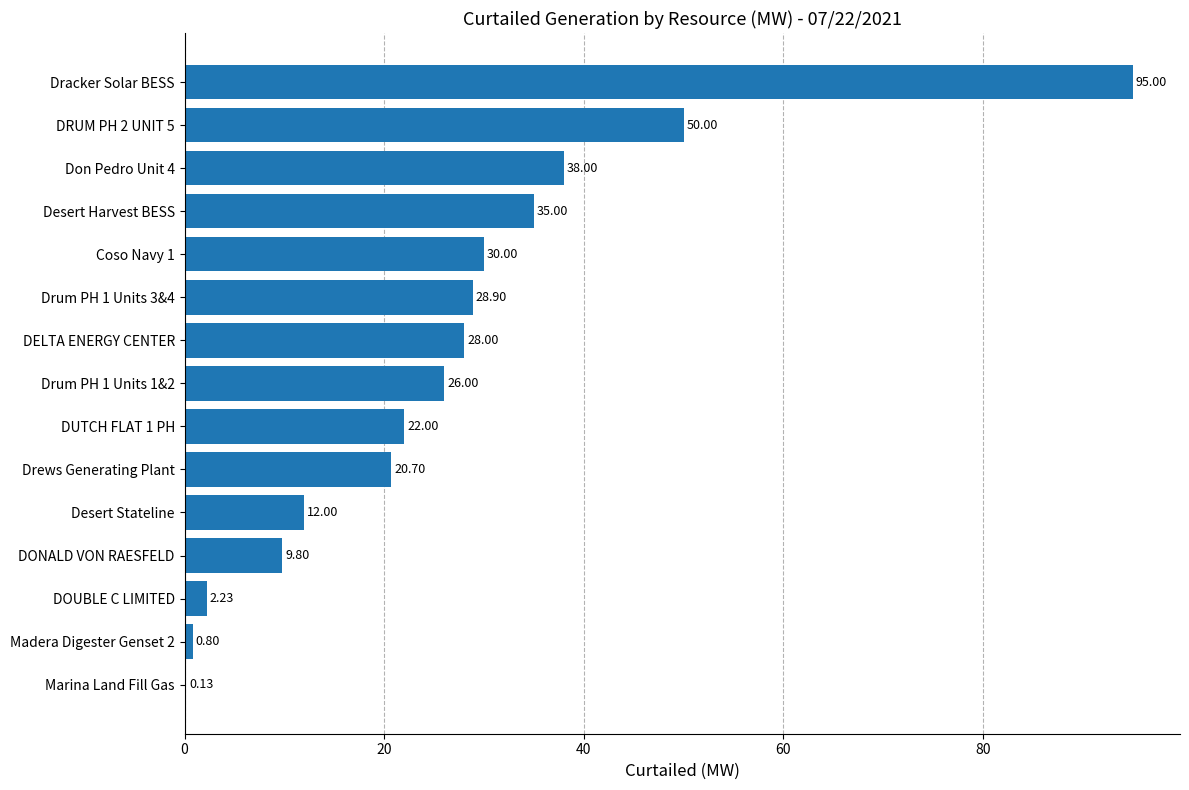

Which has a higher value, DOUBLE C LIMITED or DELTA ENERGY CENTER?

DELTA ENERGY CENTER